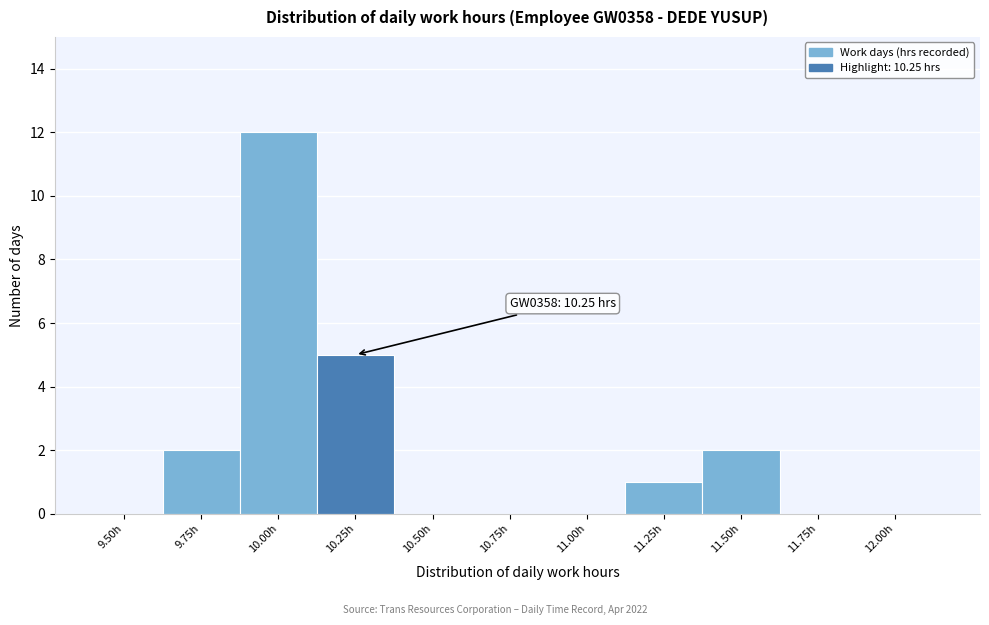

Reading right to left, what are all the values shown in this chart?

12.00h=0	11.75h=0	11.50h=2	11.25h=1	11.00h=0	10.75h=0	10.50h=0	10.25h=5	10.00h=12	9.75h=2	9.50h=0